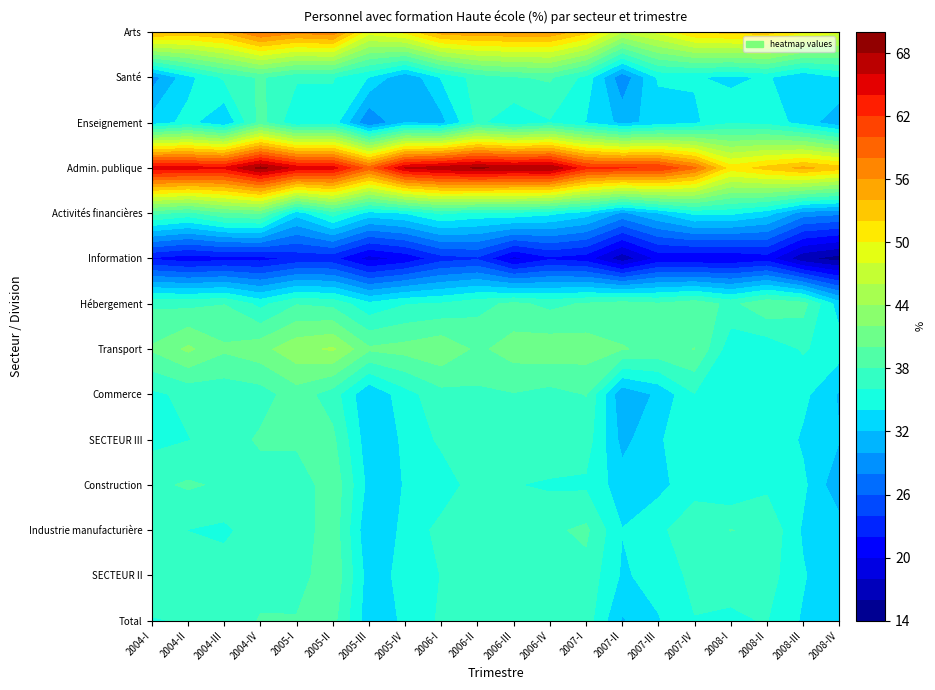

At how many categories does at least one series exceed 33?

20